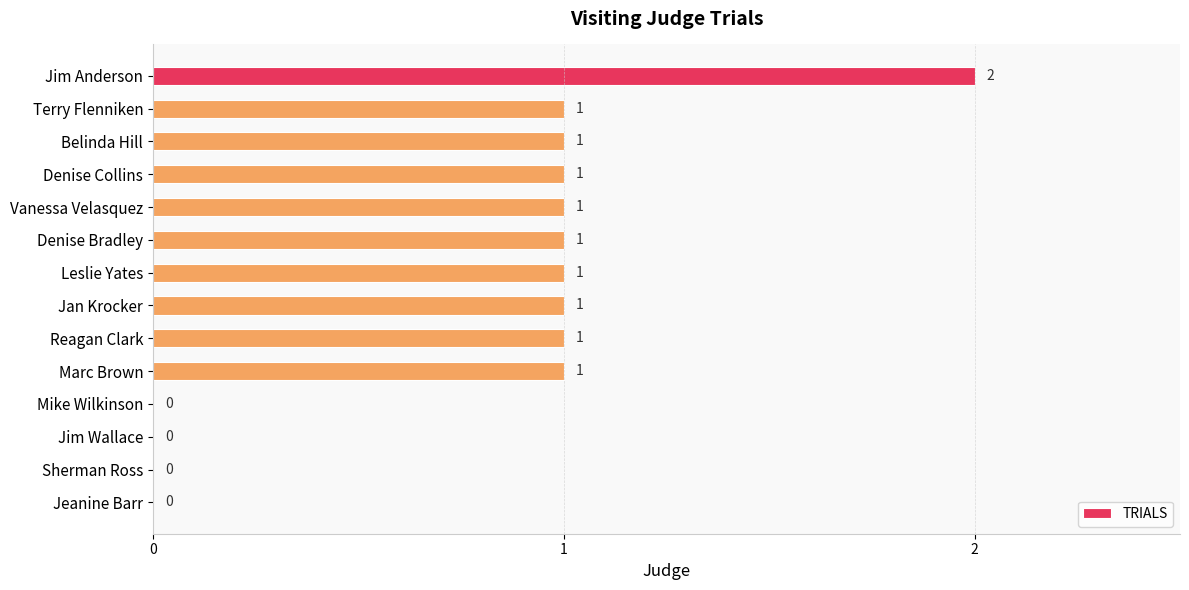

True or false: the data shows 2 at Vanessa Velasquez.

False